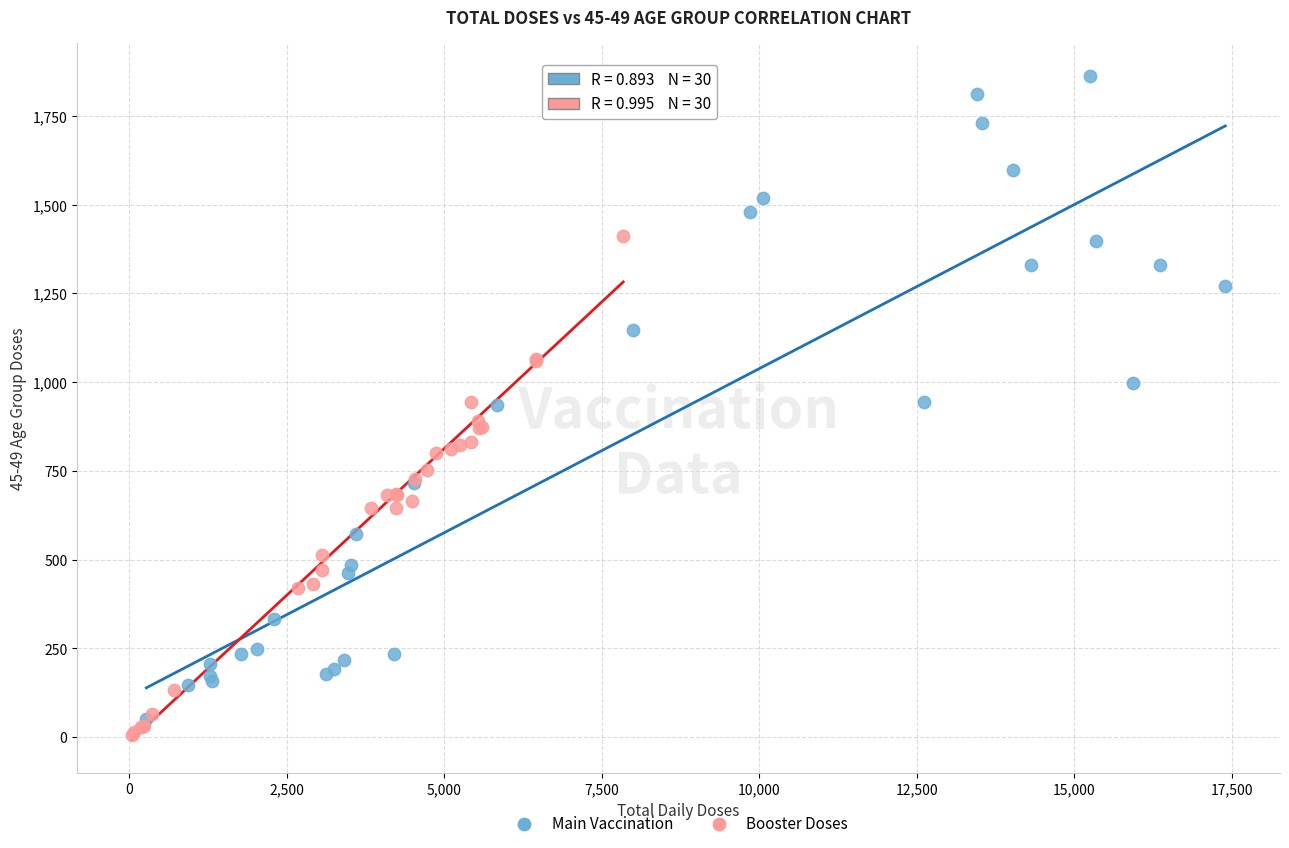

Which series reaches the maximum Y coordinate?

Main Vaccination